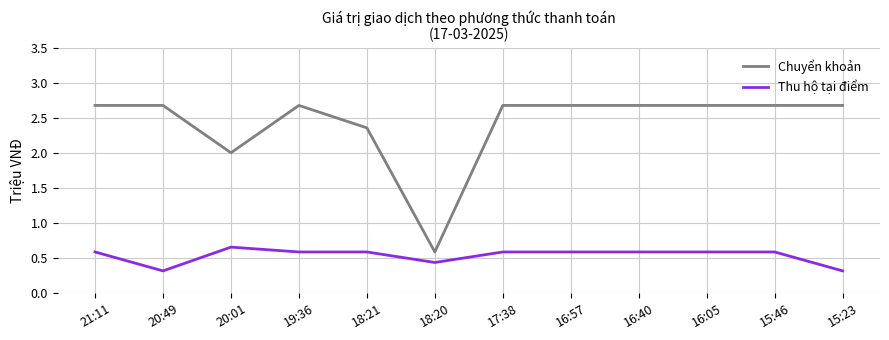

What is the lowest value of the Chuyển khoản series?

0.6